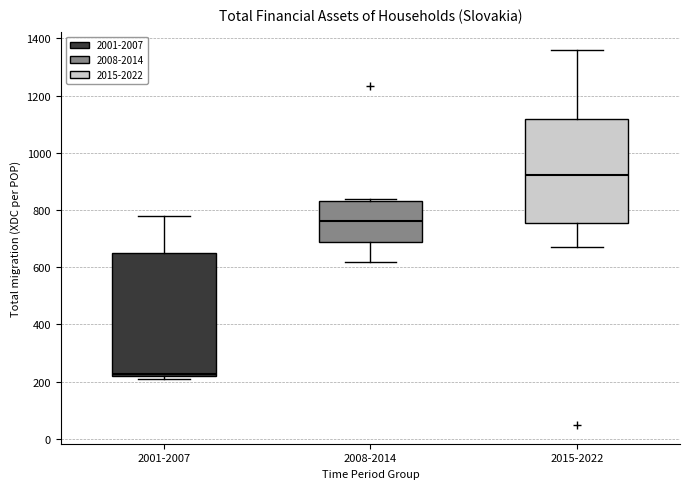

Reading left to right, transcribe this box plot: for each box, give where its median line is, the range the box spans, and where its two whiskers end, as read against the y-axis. The values are not printed on the chart, so give them approximately, as read against the axis.

2001-2007: median 220 (just above the box's lower edge), box 220 to 640, whiskers 200 to 780
2008-2014: median 760, box 680 to 840, whiskers 620 to 840 (just above the box's upper edge)
2015-2022: median 920, box 760 to 1120, whiskers 680 to 1360